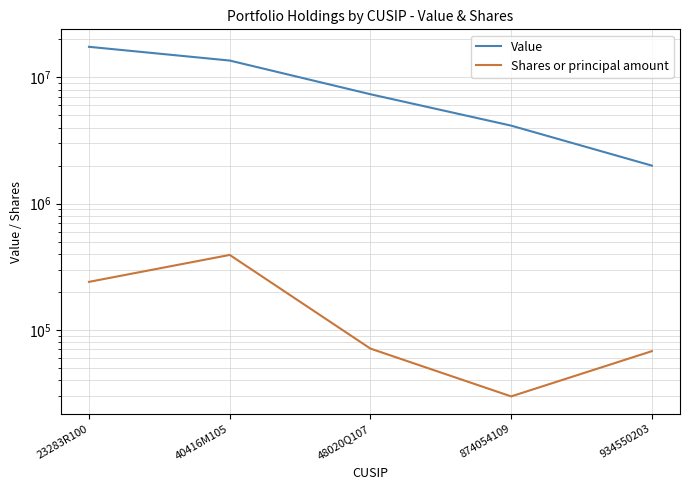

True or false: Shares or principal amount has more than 1 interior local peaks.

False